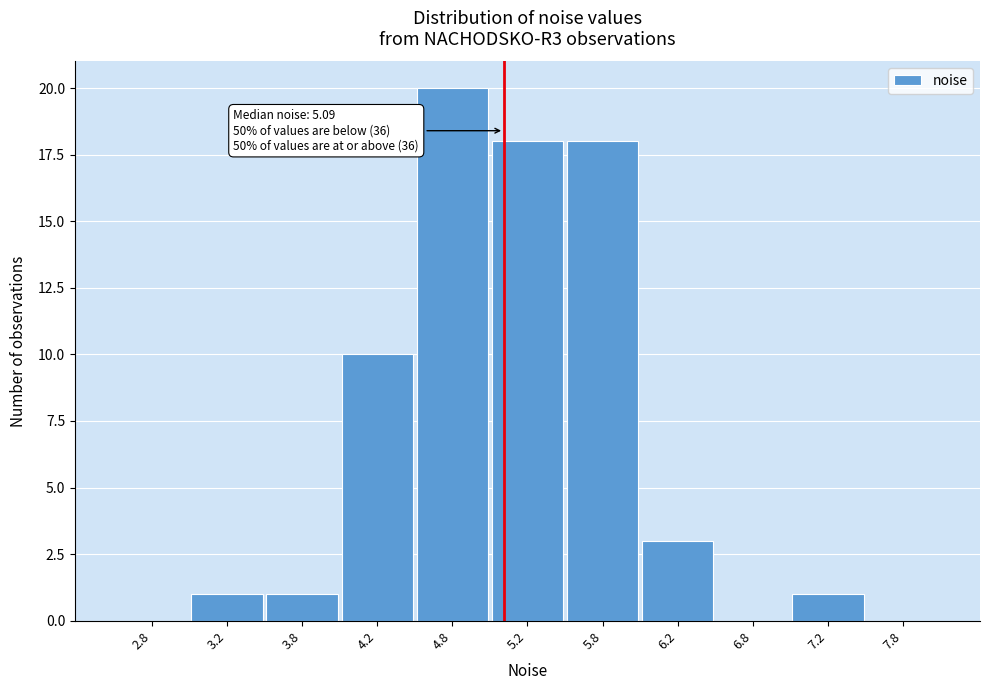

Over which range of the x-axis is the bar tallest?

4.5 to 5.0